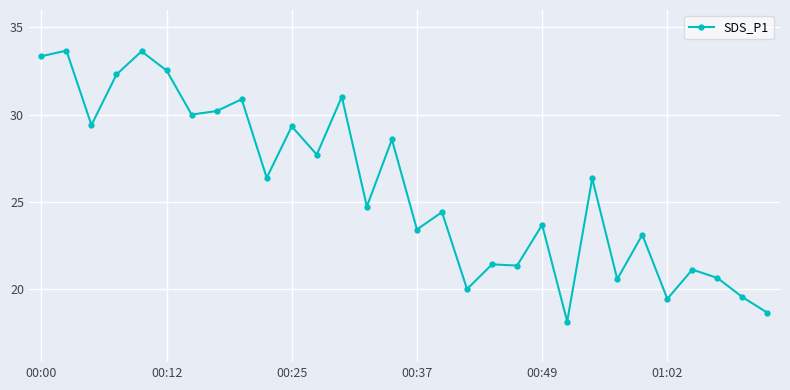

What is the smallest value displayed?

18.1